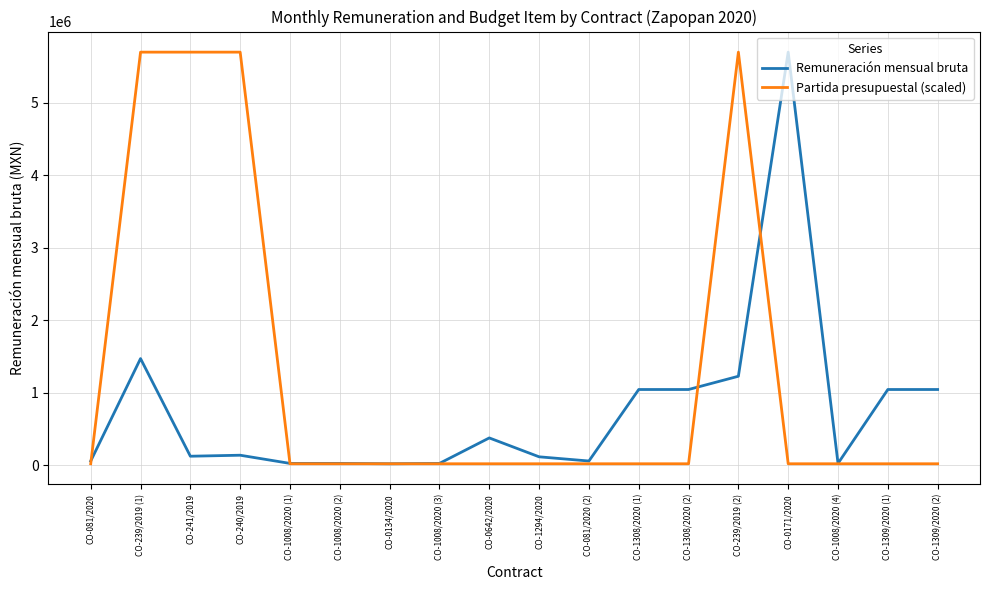

The value of Remuneración mensual bruta at CO-1308/2020 (1) is 570501.2. True or false?

False